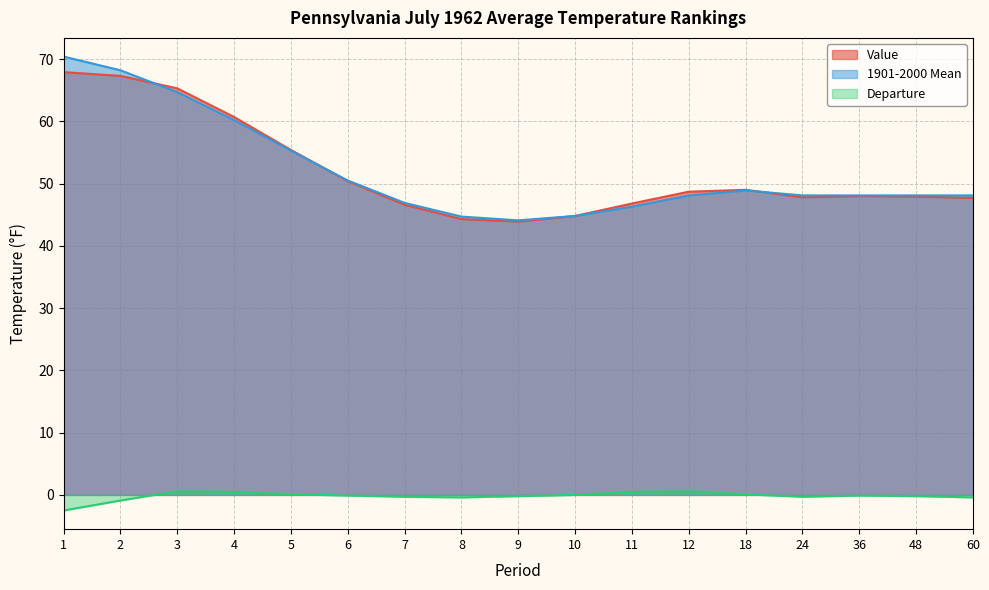

True or false: 1901-2000 Mean and Value cross at least once.

True